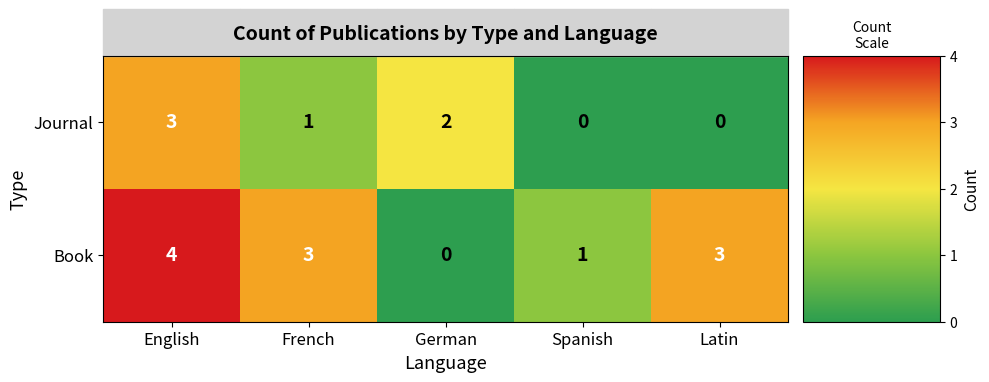

At which category is the sum across all series the highest?

English